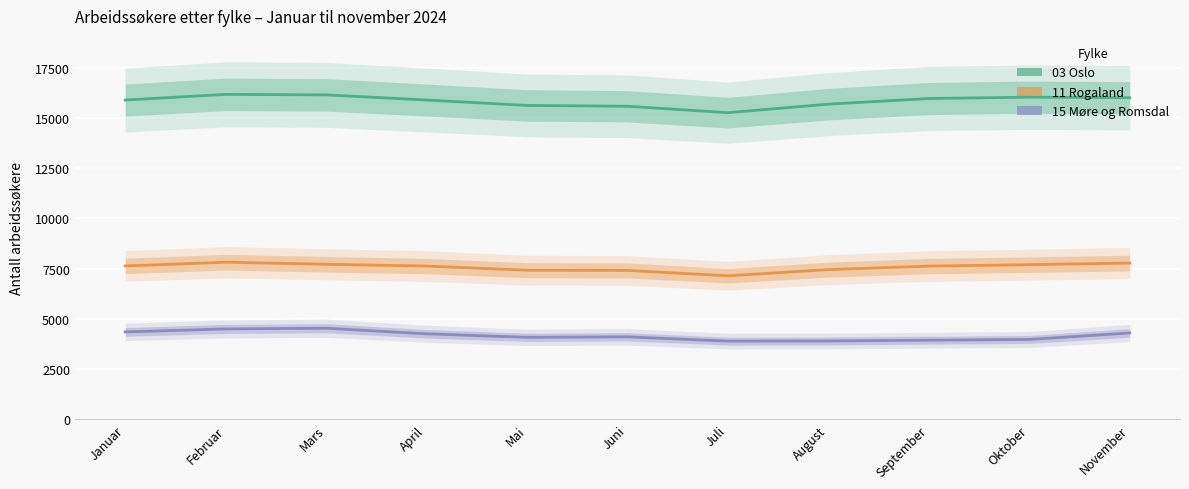

True or false: 11 Rogaland and 15 Møre og Romsdal cross at least once.

False